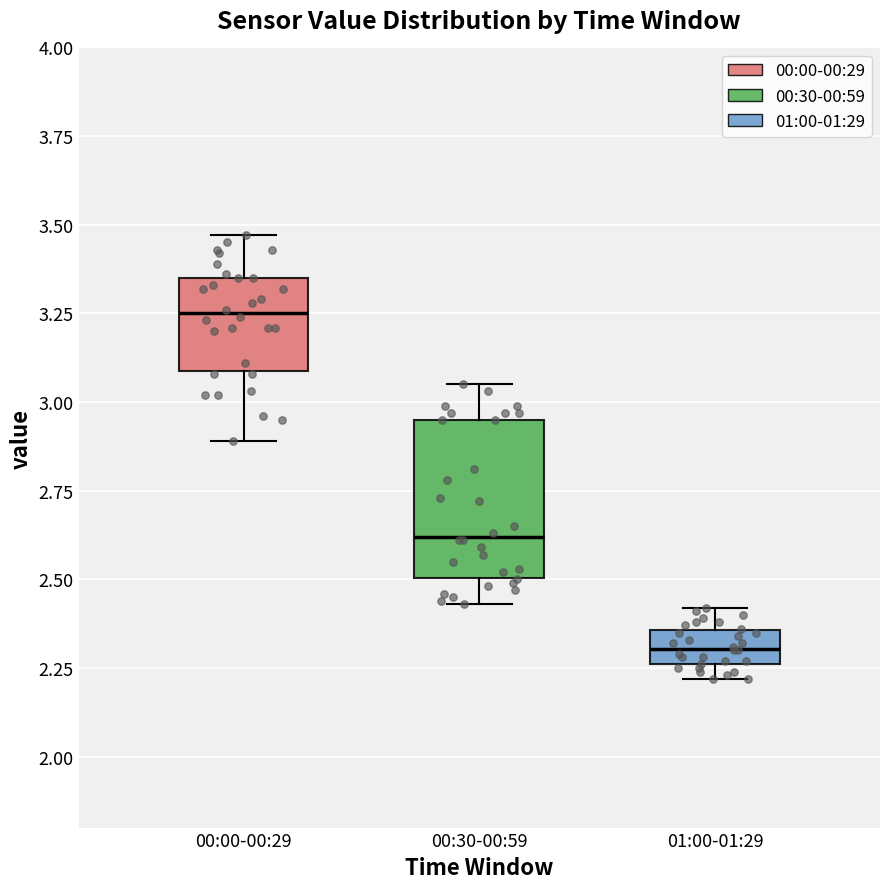

Where is the upper edge of the box for 00:00-00:29 on the y-axis? The values are not printed on the chart, so give them approximately, as read against the axis.

3.35